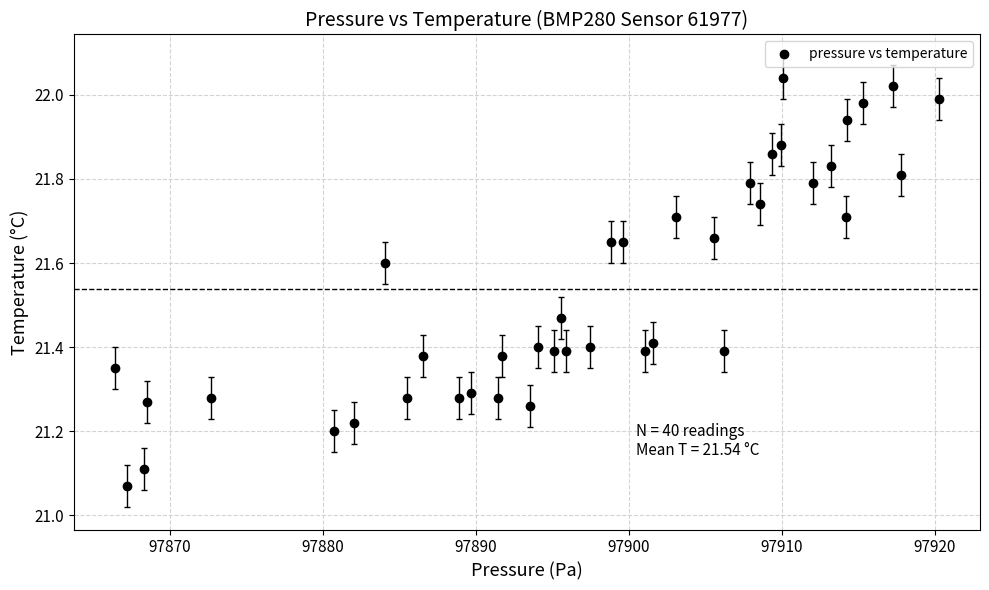

What is the range of Y values (max minus min)?

1.0